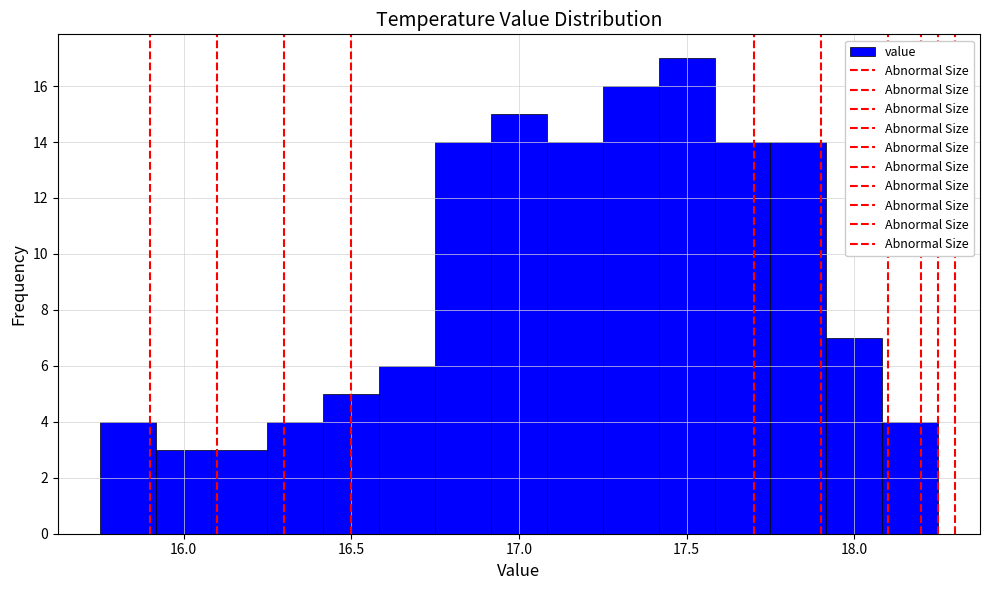

Around what value on the x-axis is the tallest bar? Give the approximate position of its centre, as read against the axis.

17.50